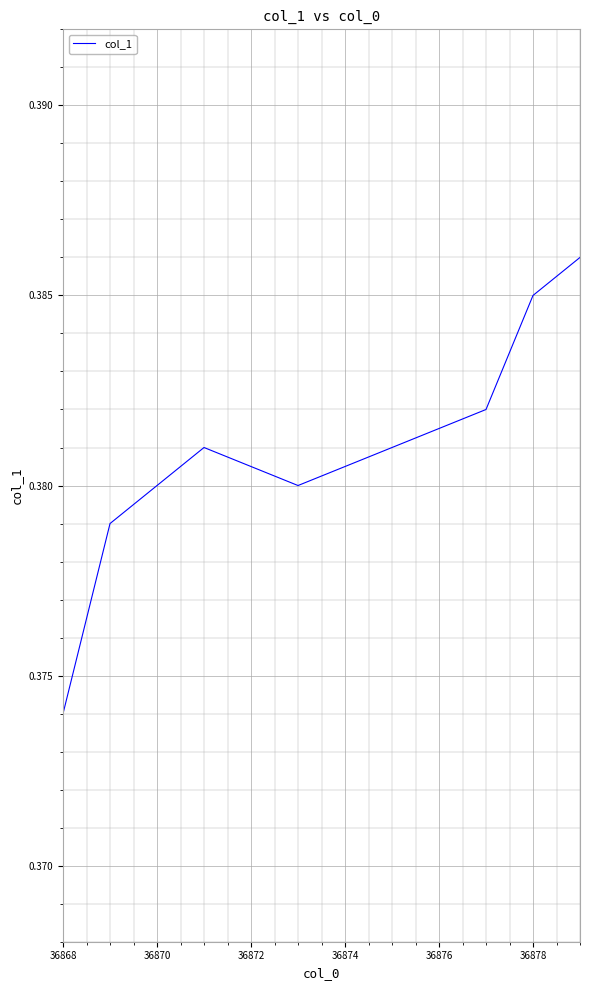

How many values are between 0 and 1?

7